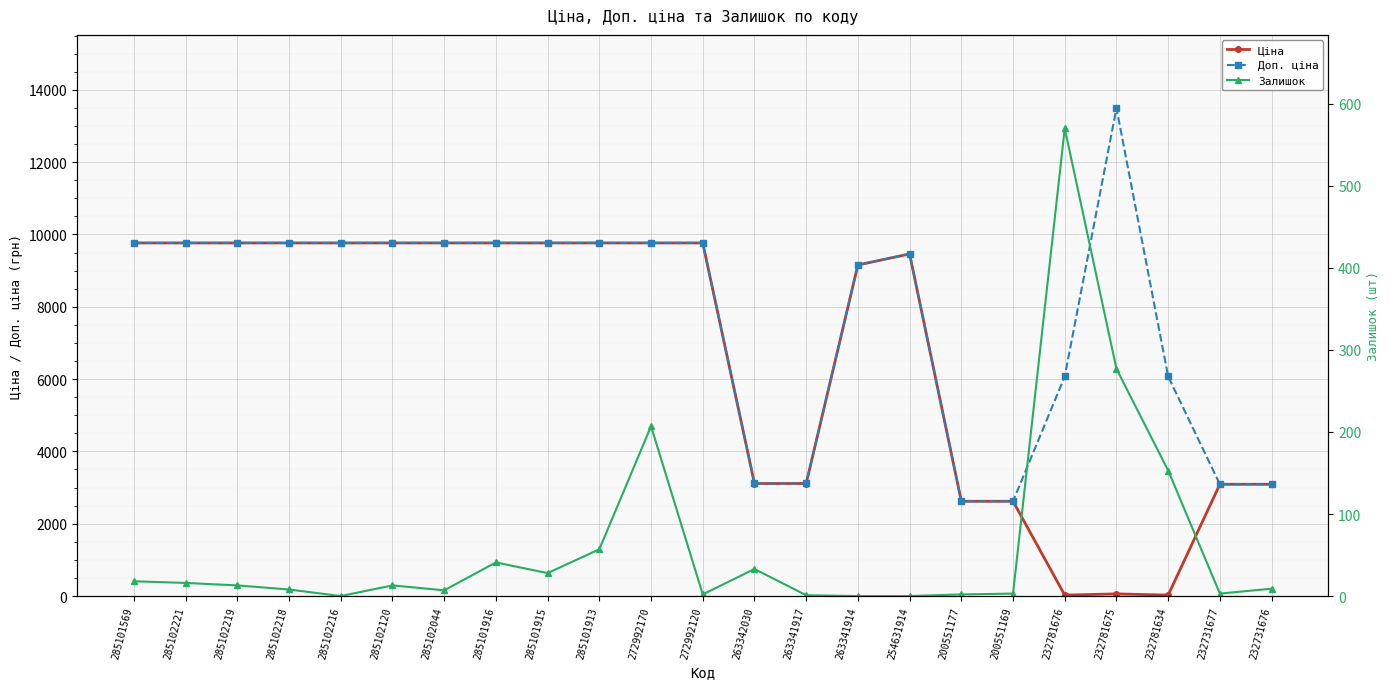

What is the label of the 3rd point from the right?

232781634